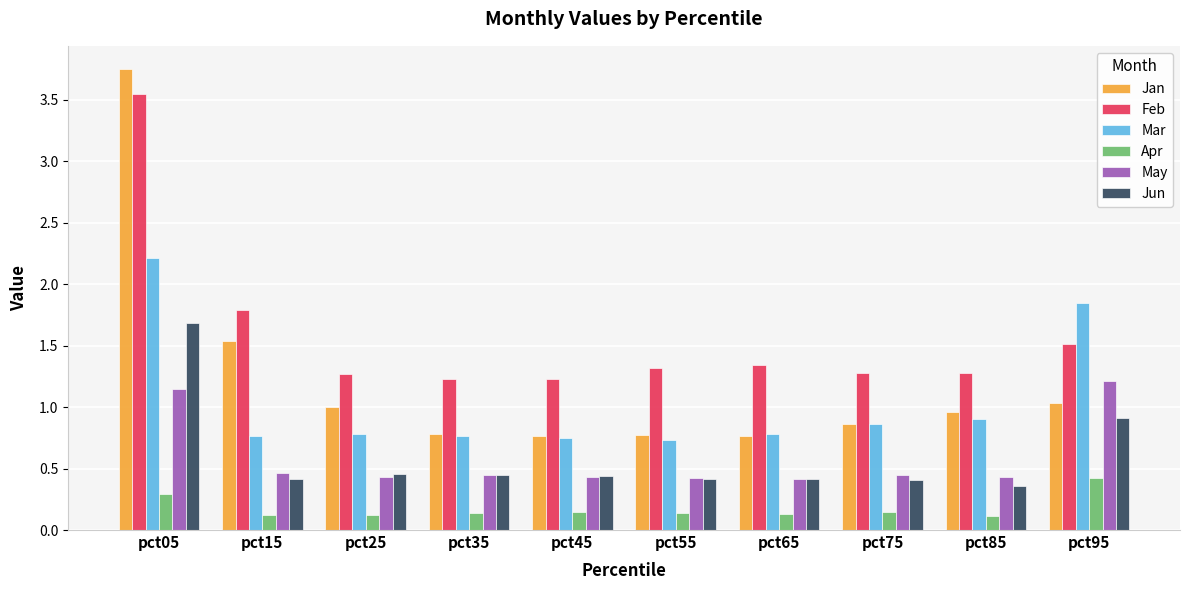

What is the value of the Feb bar at the 5th from the left?

1.2